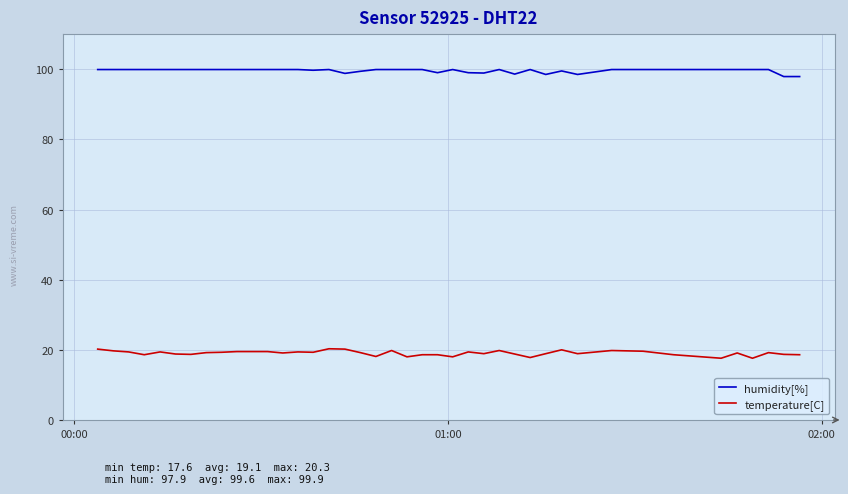

Rank the series by their average value, from highest to lowest.

humidity[%], temperature[C]